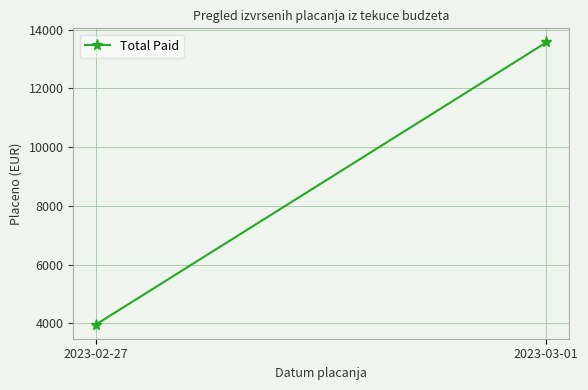

What position from the left is 2023-02-27?

1